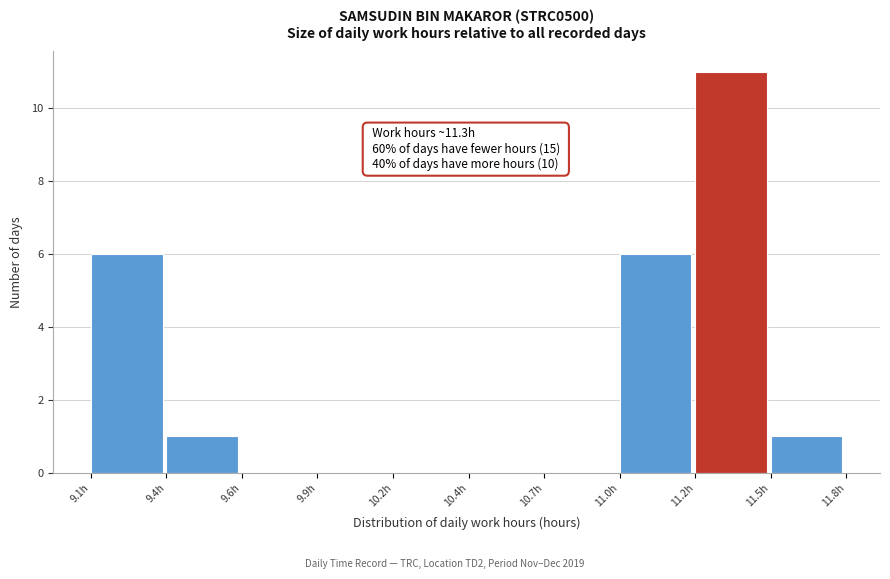

True or false: the data shows 1 at 9.4h.

True